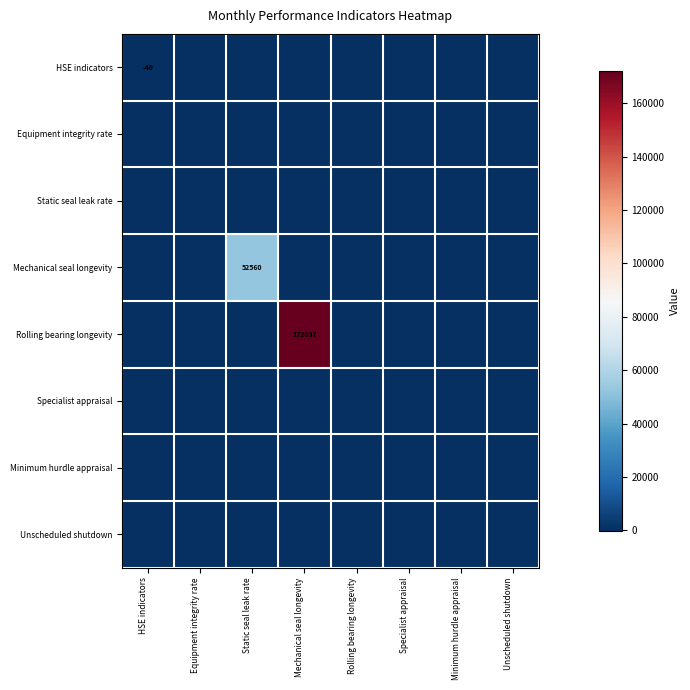

Is the value of Equipment integrity rate at Minimum hurdle appraisal greater than the value of Specialist appraisal at Static seal leak rate?

No